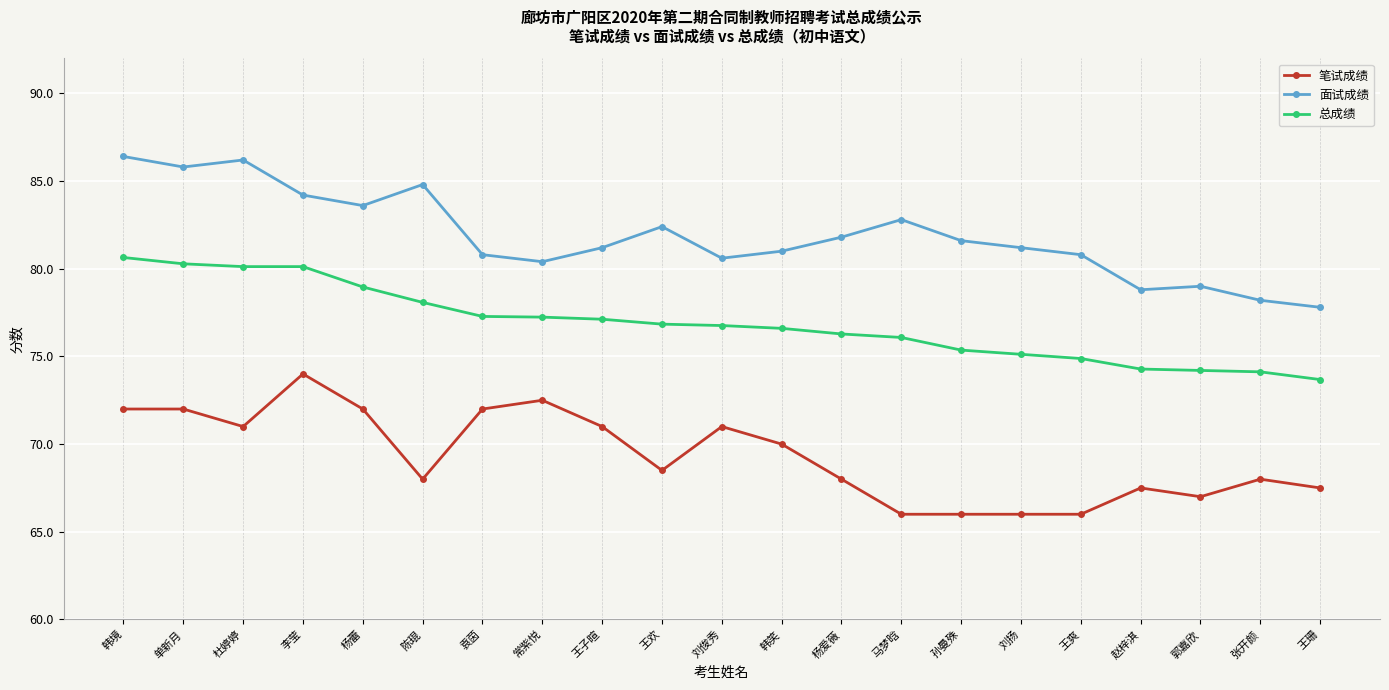

True or false: 面试成绩 has a value of 78.8 at 赵梓淇.

True